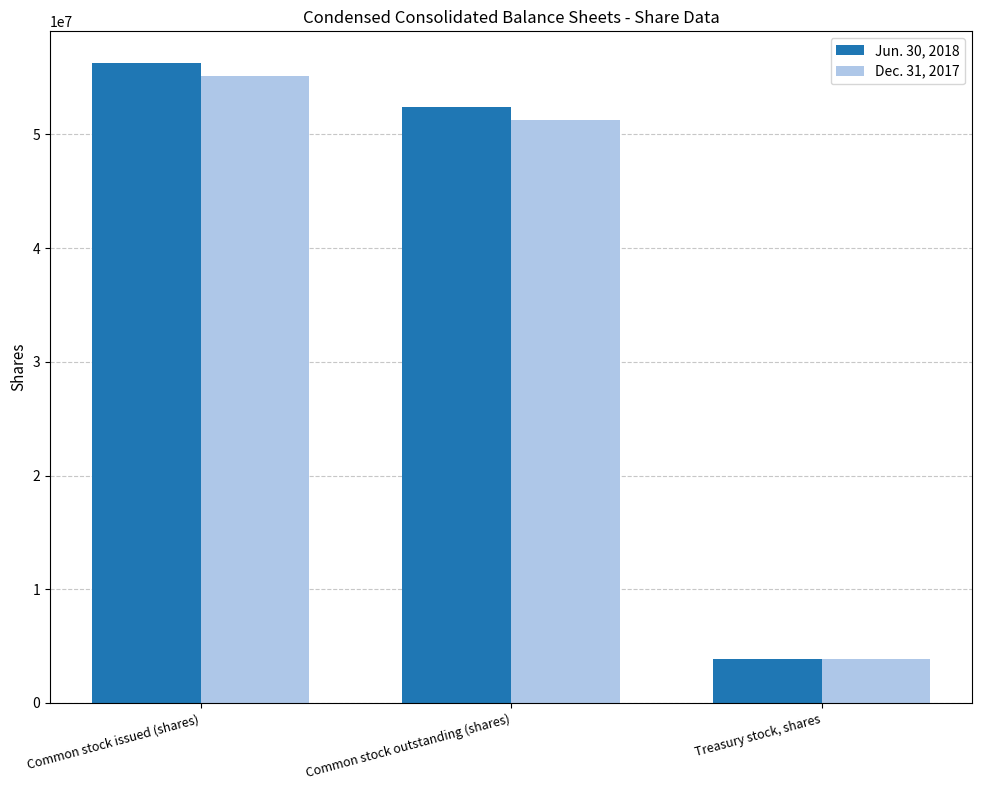

What is the label of the 2nd bar from the left?

Common stock outstanding (shares)